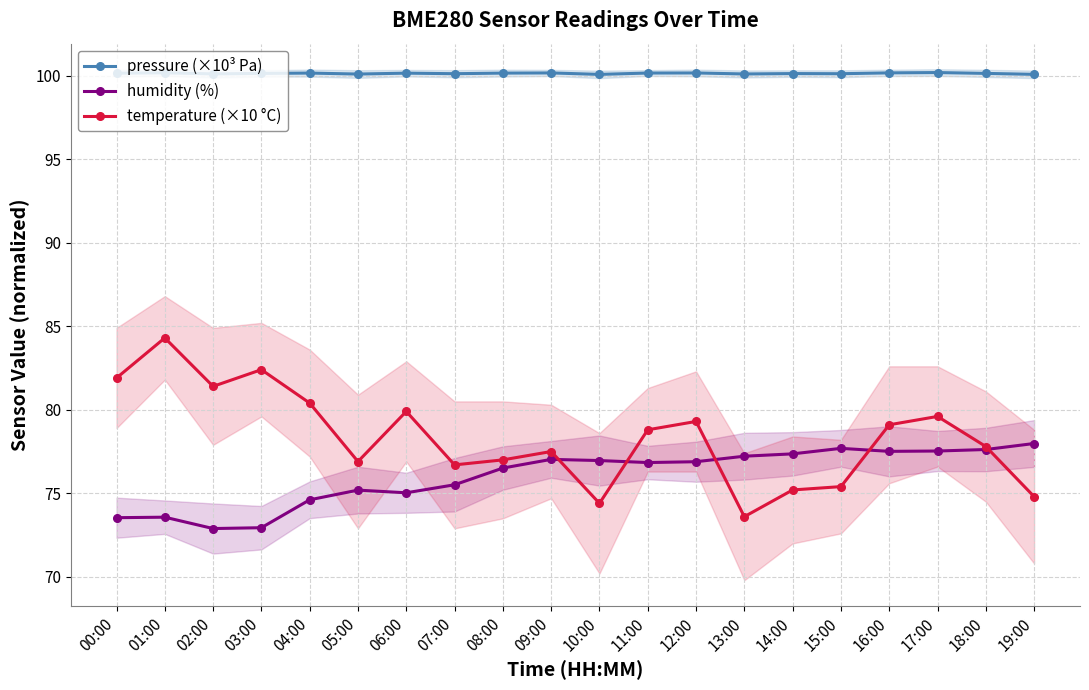

Is it true that temperature (×10 °C) equals 77.5 at 09:00?

True